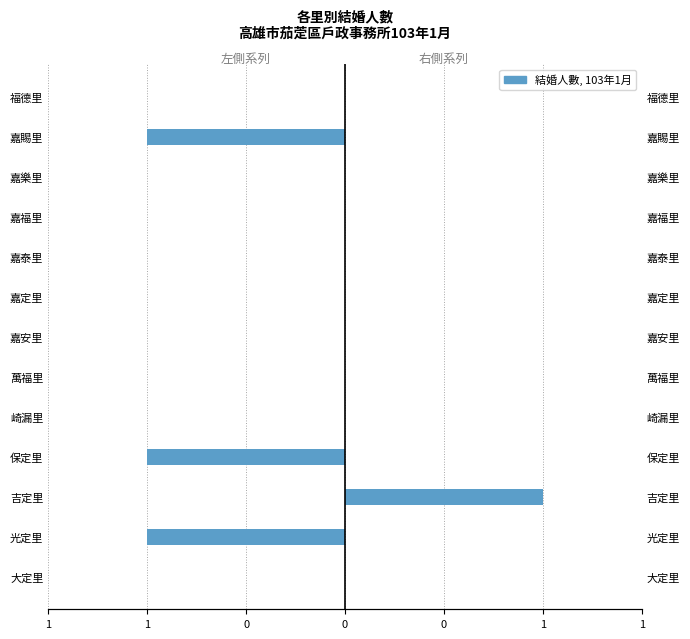

How many groups of bars are there?

13